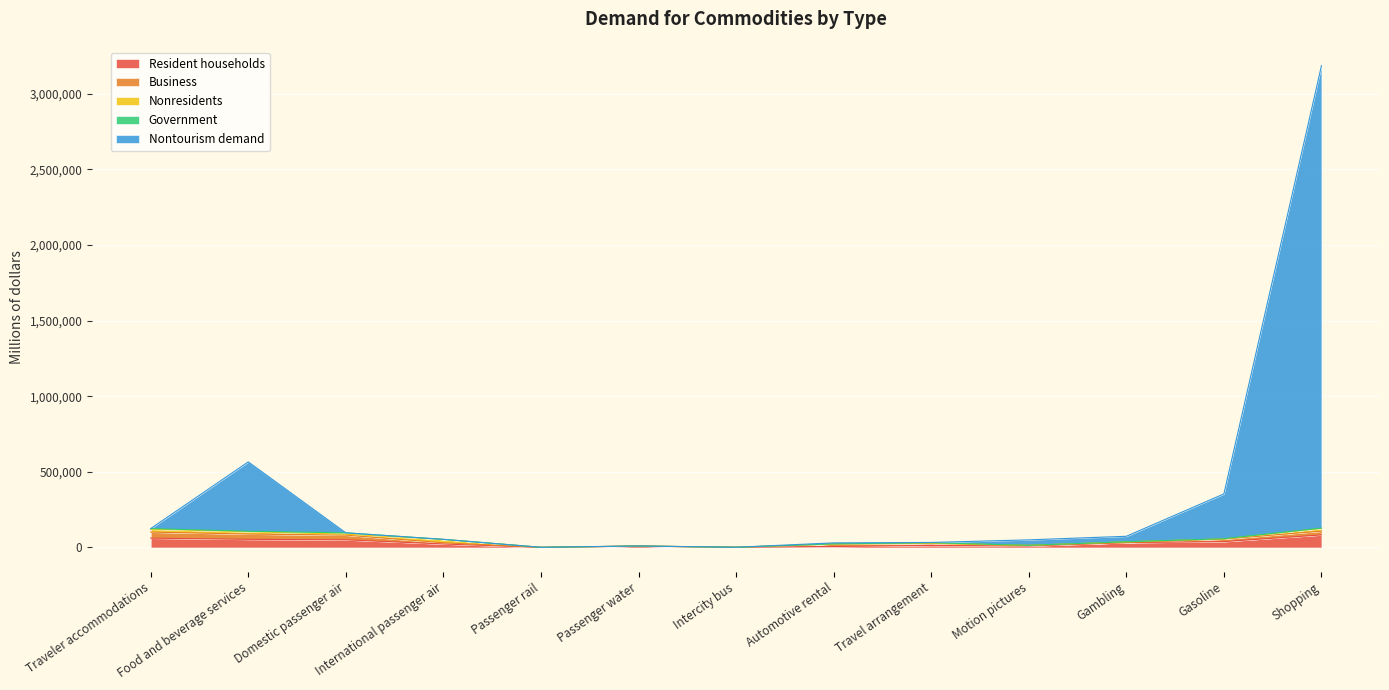

True or false: Resident households has more than 0 interior local peaks.

True